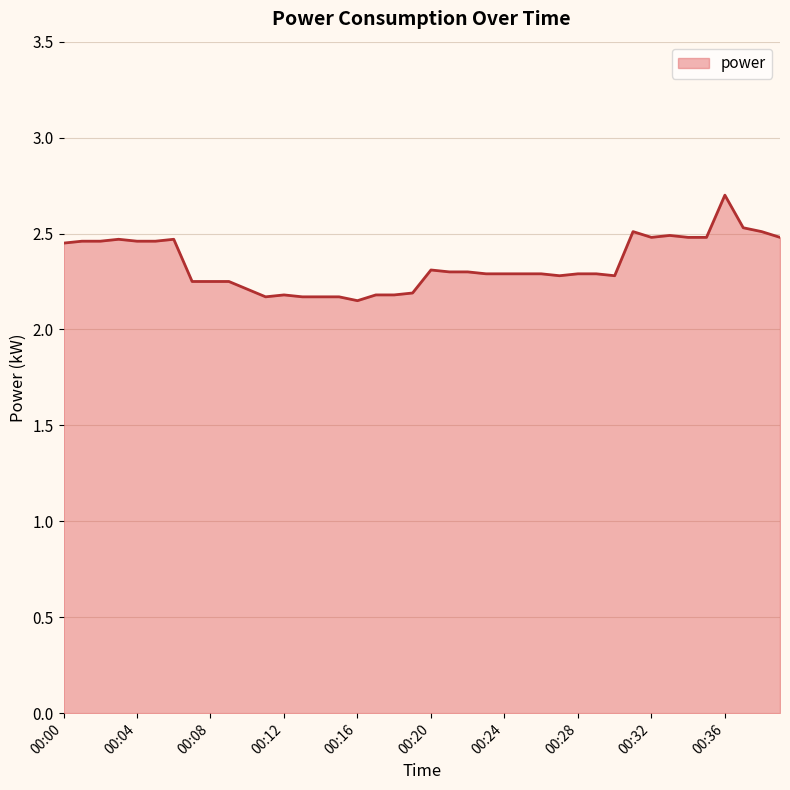

What is the greatest value displayed?

2.7